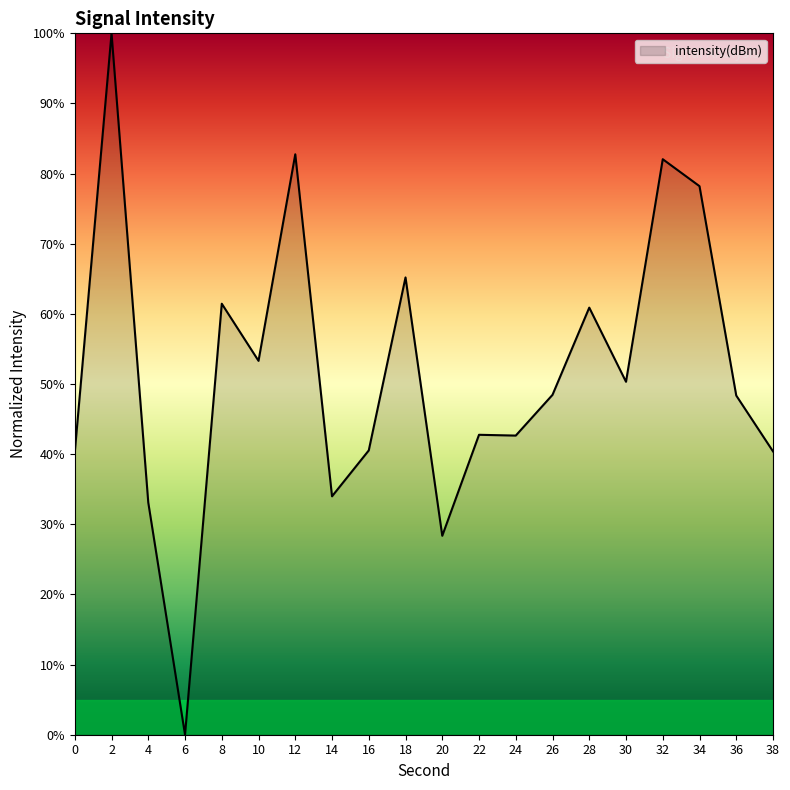

What value does the data have at 16?

40.5